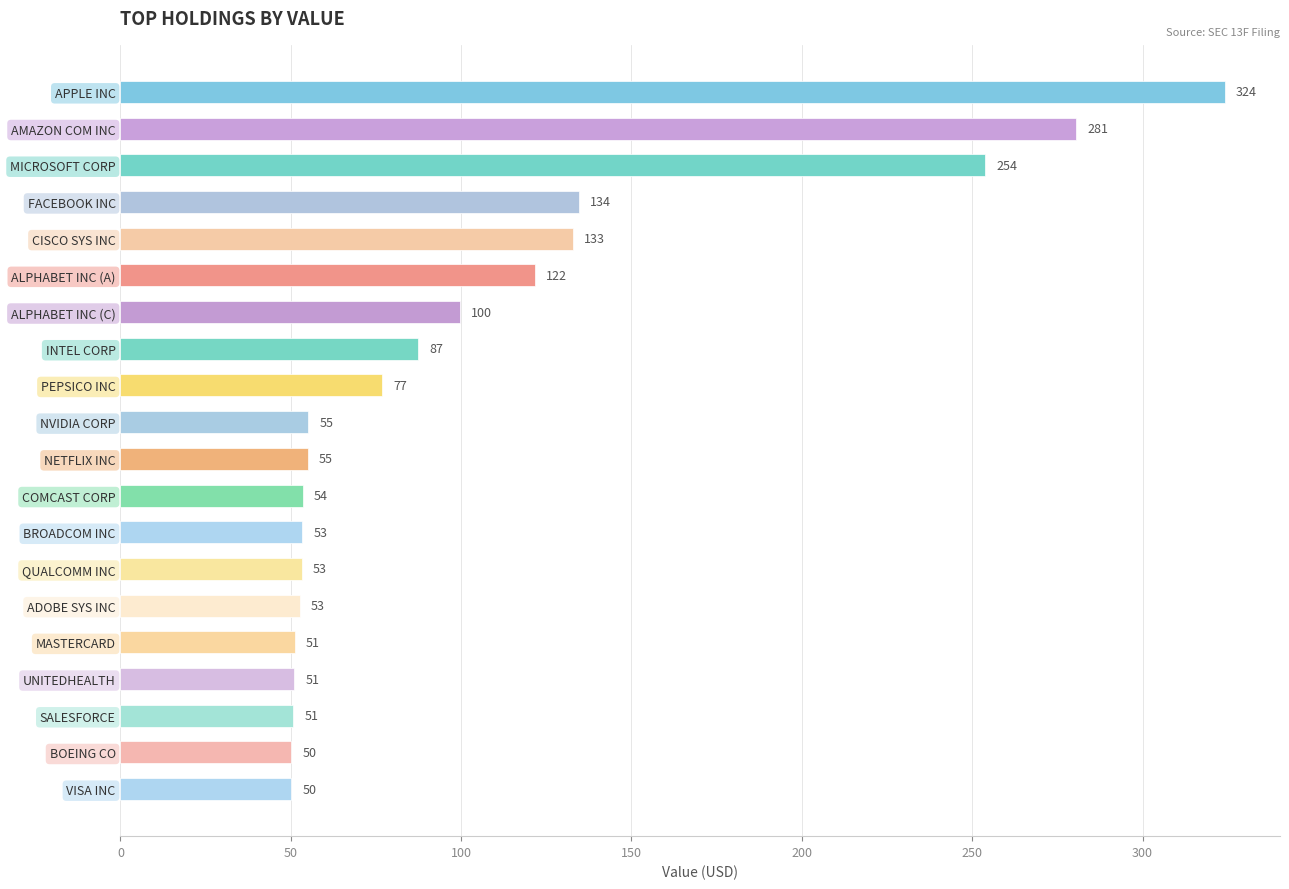

What is the average value?

104.4